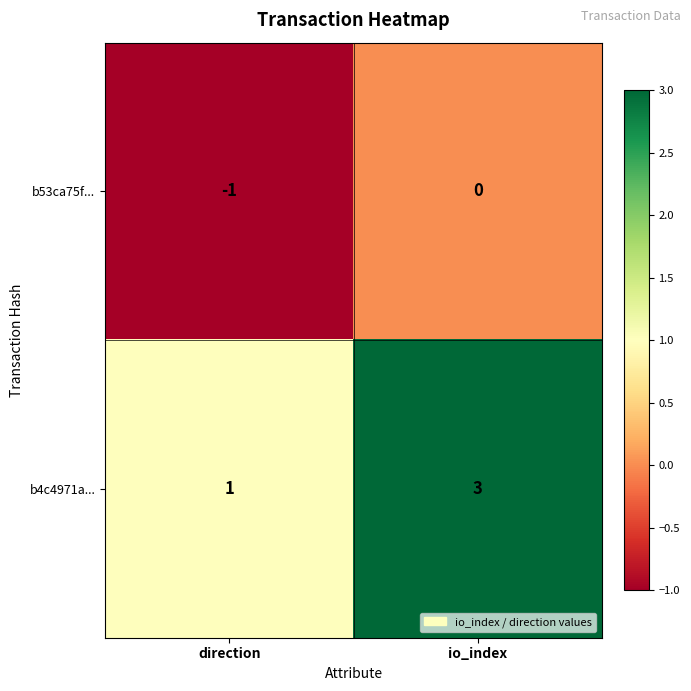

List the series in order of their overall mean, lowest first.

b53ca75f..., b4c4971a...